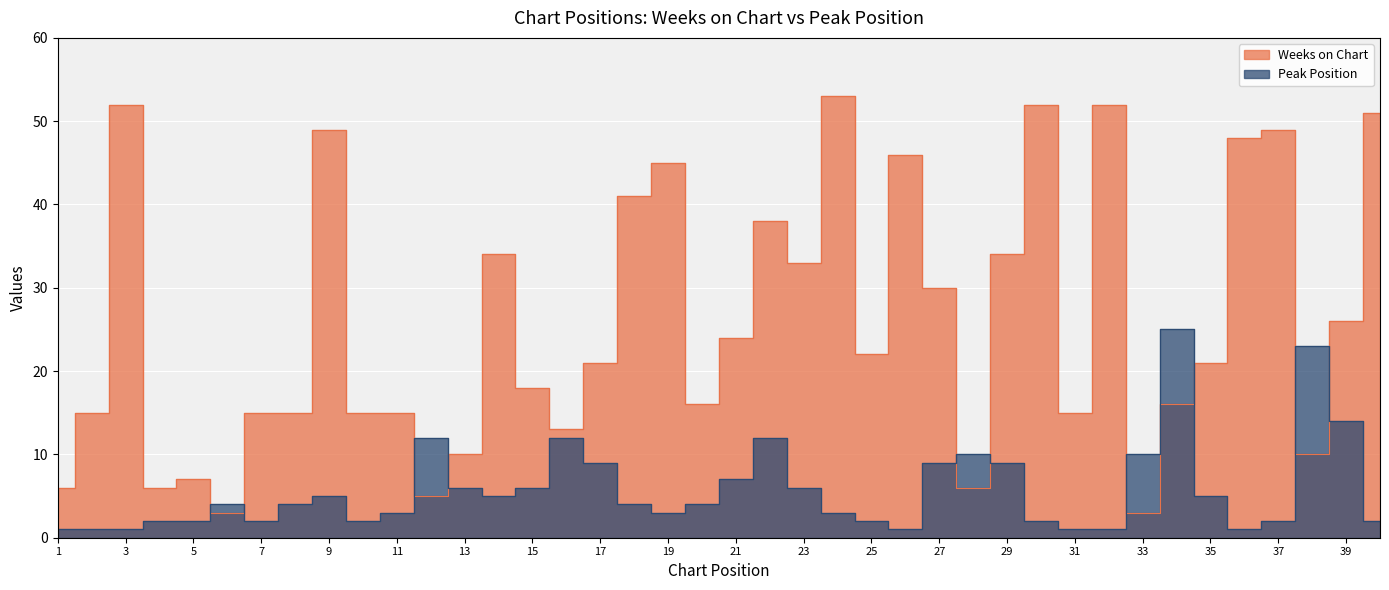

Reading left to right, extract all data points from this chart.

Weeks on Chart: 6	15	52	6	7	3	15	15	49	15	15	5	10	34	18	13	21	41	45	16	24	38	33	53	22	46	30	6	34	52	15	52	3	16	21	48	49	10	26	51
Peak Position: 1	1	1	2	2	4	2	4	5	2	3	12	6	5	6	12	9	4	3	4	7	12	6	3	2	1	9	10	9	2	1	1	10	25	5	1	2	23	14	2